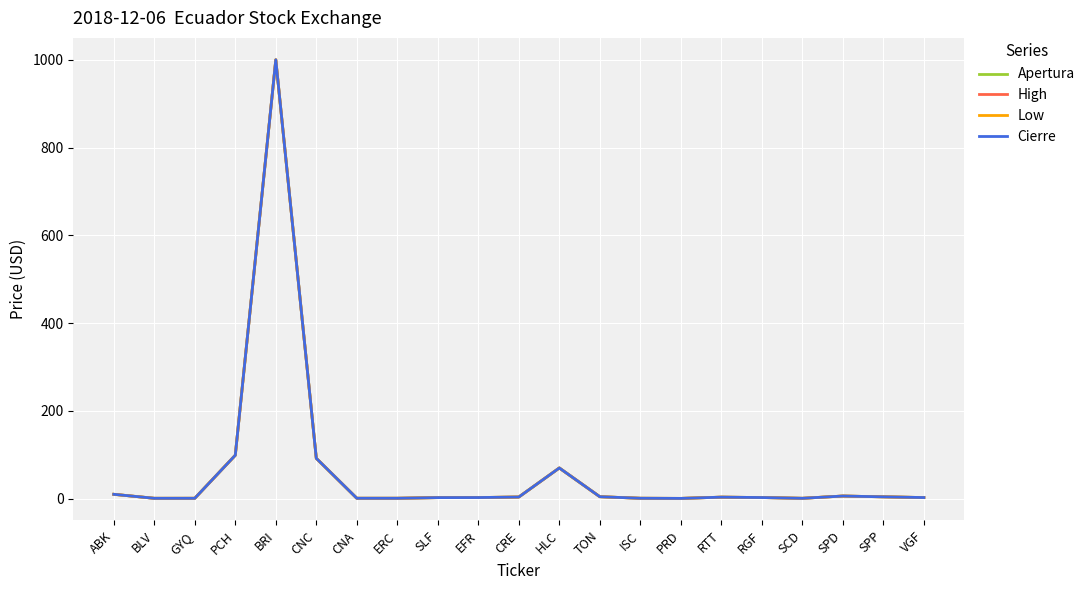

How many data points in Low are less than 2?

7